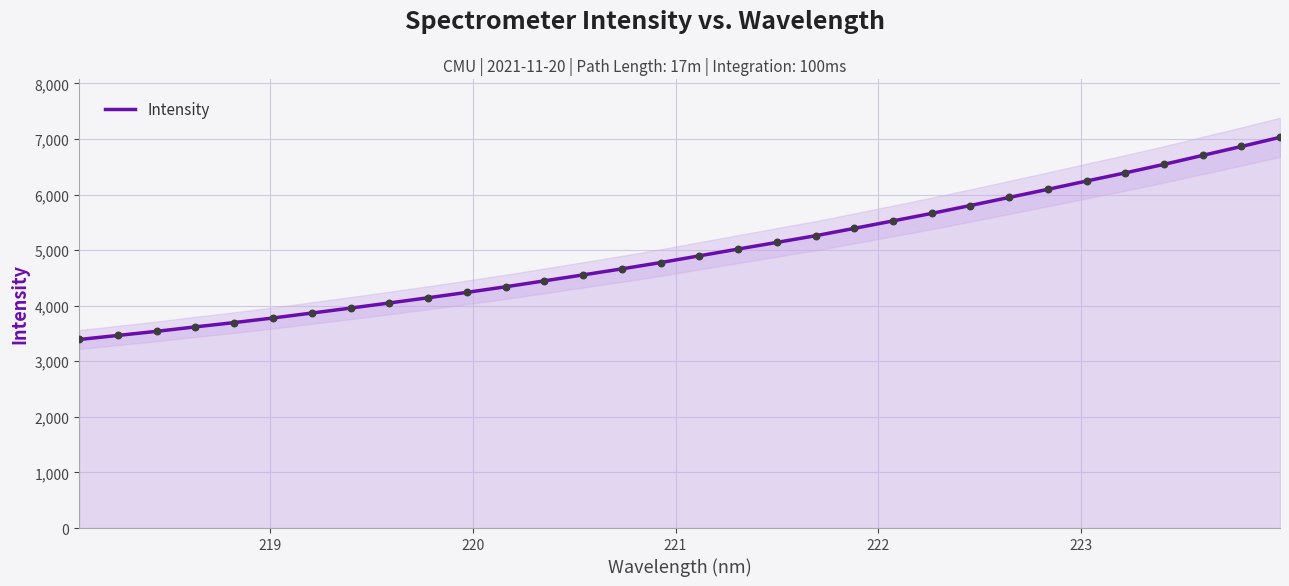

What is the minimum value for Intensity?

3392.1